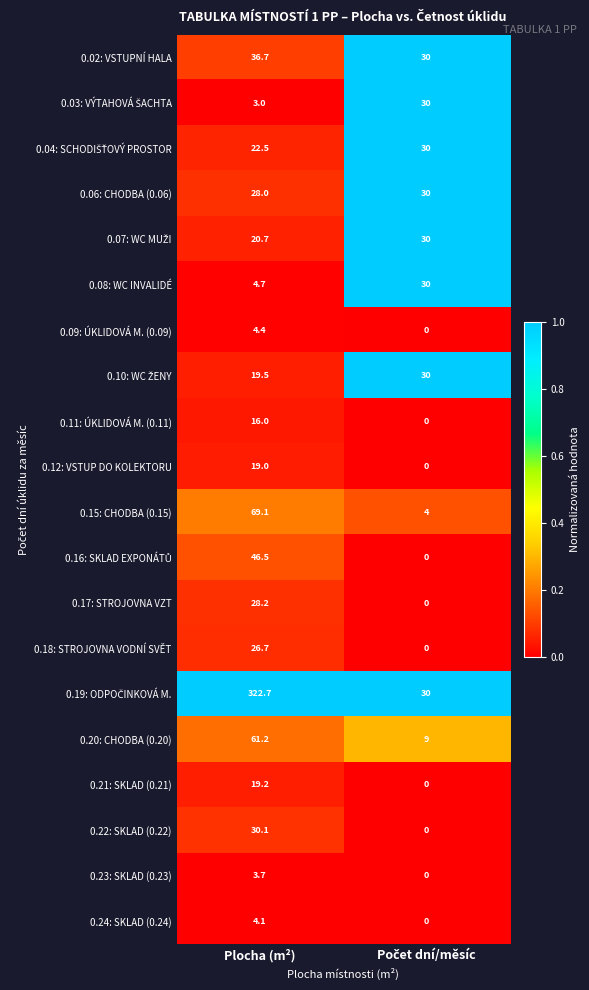

Where does the 0.24: SKLAD (0.24) series first go above 4?

Plocha (m²)